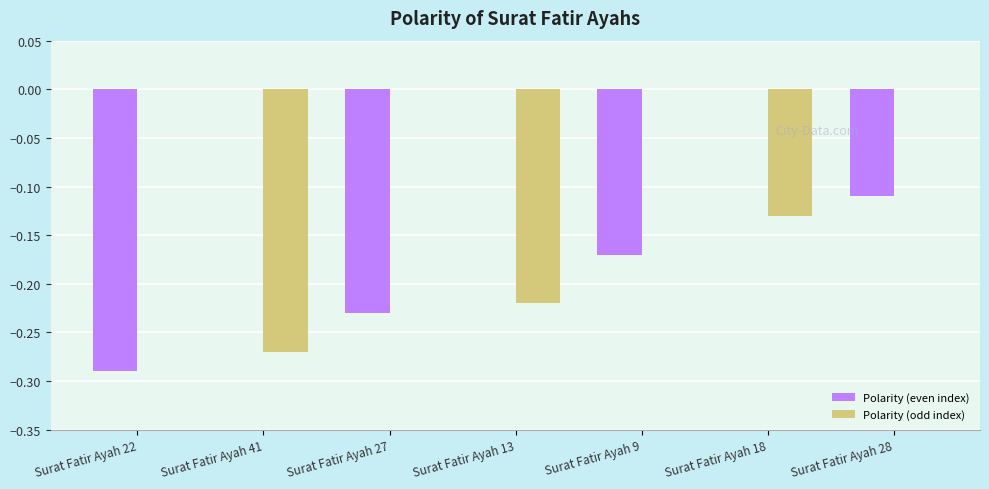

How many groups of bars are there?

7